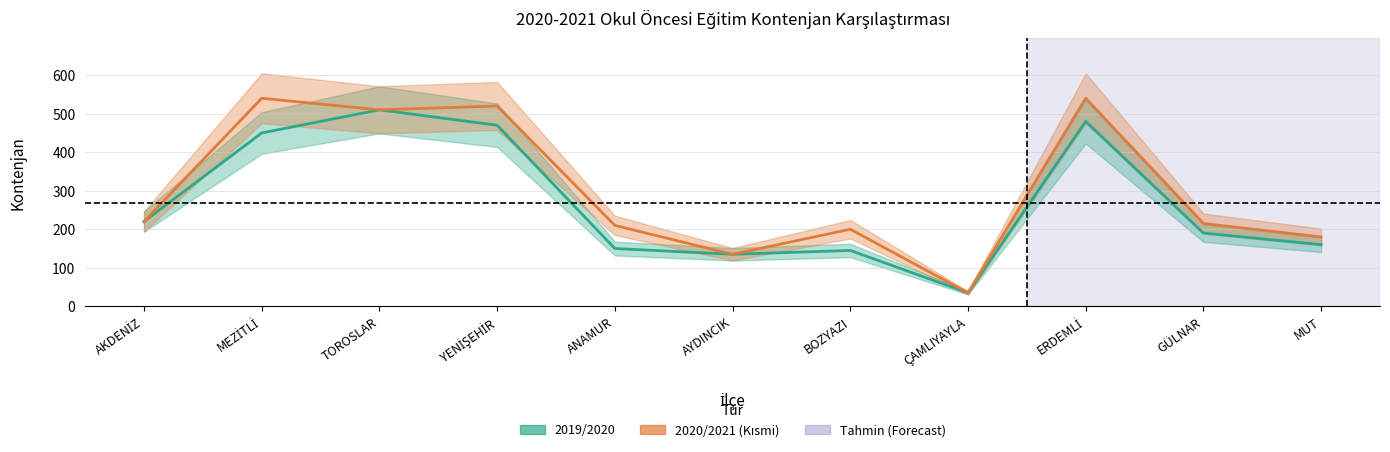

How many data points in 2019/2020 (Estimate) are less than 190?

5